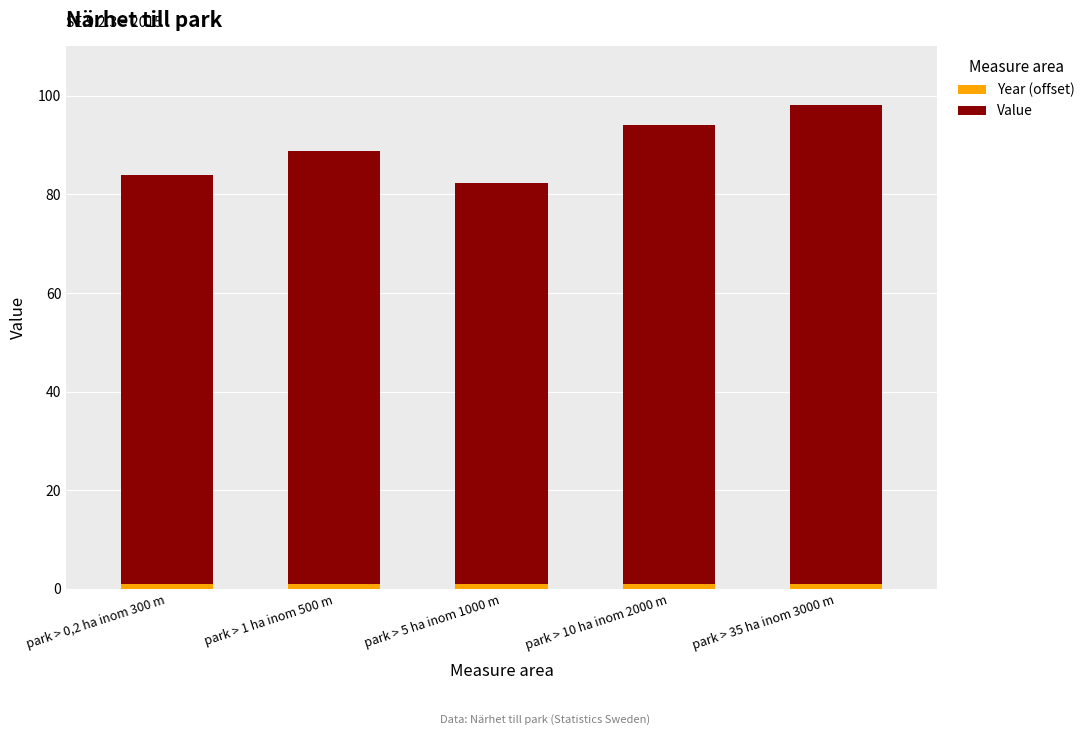

The value of Year (offset) at park > 10 ha inom 2000 m is 0.5. True or false?

False